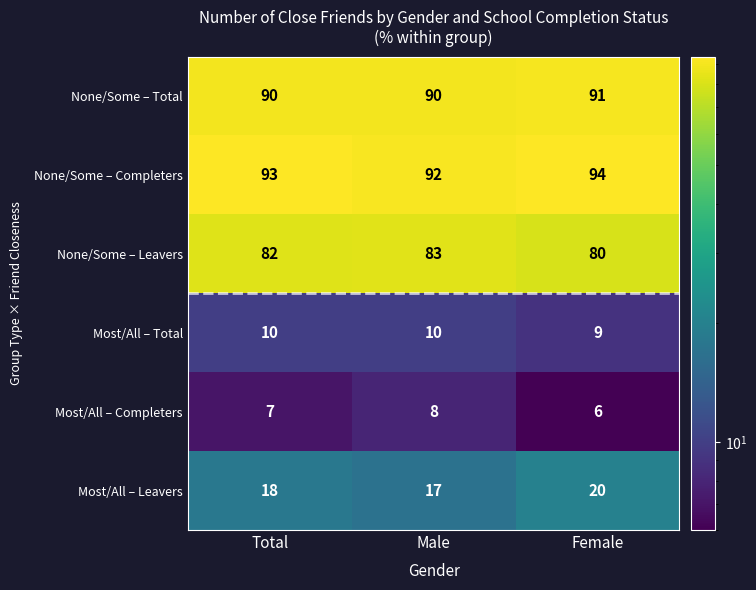

At which category does the chart reach its minimum across all series?

Female